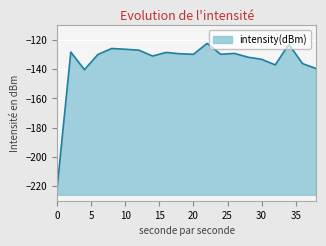

True or false: there are more than 0 points higher than both neighbors.

True